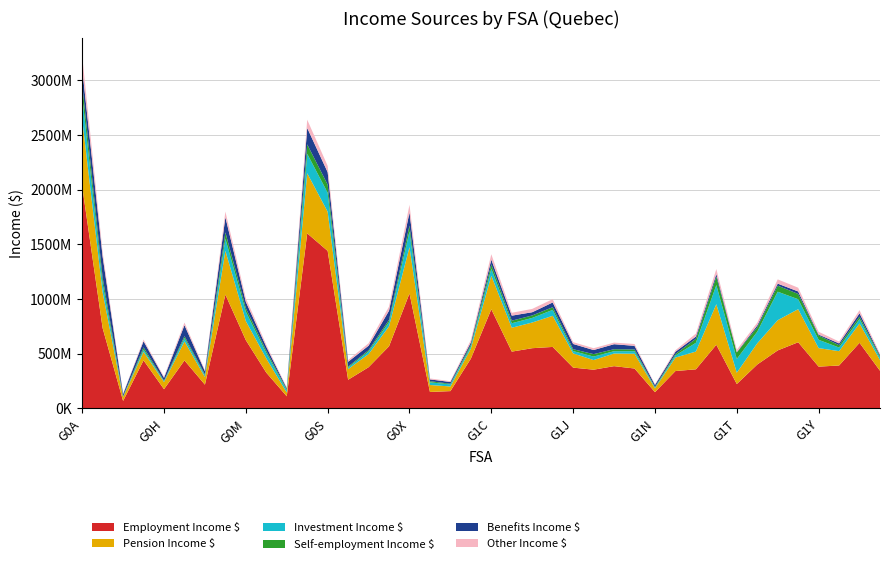

Reading left to right, transcribe all the data shown in this chart.

Employment Income $: G0A=2029630000	G0C=733623000	G0E=68140000	G0G=439048000	G0H=175427000	G0J=438144000	G0K=216779000	G0L=1039814000	G0M=623470000	G0N=326527000	G0P=110516000	G0R=1599467000	G0S=1439148000	G0T=261631000	G0V=376128000	G0W=567650000	G0X=1050415000	G0Y=150079000	G0Z=157902000	G1B=454590000	G1C=905997000	G1E=518799000	G1G=550058000	G1H=561582000	G1J=372413000	G1K=353680000	G1L=385891000	G1M=364383000	G1N=148284000	G1P=341299000	G1R=356922000	G1S=581369000	G1T=222514000	G1V=400842000	G1W=529772000	G1X=604400000	G1Y=381538000	G2A=391988000	G2B=599221000	G2C=343916000
Pension Income $: G0A=613612000	G0C=326773000	G0E=35044000	G0G=78184000	G0H=65504000	G0J=174650000	G0K=69757000	G0L=400217000	G0M=174530000	G0N=129560000	G0P=34503000	G0R=549634000	G0S=357766000	G0T=97647000	G0V=119664000	G0W=182119000	G0X=423380000	G0Y=63632000	G0Z=42462000	G1B=92370000	G1C=306338000	G1E=218122000	G1G=234729000	G1H=284400000	G1J=129923000	G1K=87927000	G1L=115280000	G1M=134966000	G1N=35178000	G1P=123051000	G1R=162528000	G1S=370536000	G1T=103620000	G1V=193863000	G1W=276251000	G1X=302098000	G1Y=169328000	G2A=130853000	G2B=176361000	G2C=97412000
Investment Income $: G0A=212043000	G0C=79218000	G0E=3751000	G0G=19686000	G0H=7375000	G0J=29530000	G0K=15762000	G0L=110843000	G0M=85839000	G0N=50721000	G0P=19982000	G0R=177375000	G0S=173737000	G0T=14089000	G0V=23815000	G0W=39259000	G0X=143788000	G0Y=24448000	G0Z=18849000	G1B=19582000	G1C=64731000	G1E=41245000	G1G=41862000	G1H=54161000	G1J=21260000	G1K=31899000	G1L=21318000	G1M=23119000	G1N=6286000	G1P=19455000	G1R=80027000	G1S=174993000	G1T=125670000	G1V=106155000	G1W=260250000	G1X=91044000	G1Y=75766000	G2A=33203000	G2B=40249000	G2C=22347000
Self-employment Income $: G0A=111237000	G0C=55625000	G0E=3795000	G0G=20810000	G0H=5047000	G0J=17674000	G0K=8090000	G0L=57583000	G0M=31689000	G0N=19545000	G0P=8697000	G0R=86480000	G0S=74140000	G0T=8286000	G0V=12146000	G0W=20305000	G0X=53828000	G0Y=10427000	G0Z=5984000	G1B=16089000	G1C=39775000	G1E=23359000	G1G=22802000	G1H=24645000	G1J=17293000	G1K=22335000	G1L=18510000	G1M=16092000	G1N=6322000	G1P=12853000	G1R=36670000	G1S=77112000	G1T=58718000	G1V=40297000	G1W=55331000	G1X=48371000	G1Y=39702000	G2A=21102000	G2B=23008000	G2C=12187000
Benefits Income $: G0A=138713000	G0C=191333000	G0E=19923000	G0G=55913000	G0H=25828000	G0J=100274000	G0K=29467000	G0L=138889000	G0M=58191000	G0N=37025000	G0P=10912000	G0R=149713000	G0S=113673000	G0T=44316000	G0V=40977000	G0W=83655000	G0X=119976000	G0Y=16385000	G0Z=16055000	G1B=20810000	G1C=42875000	G1E=45870000	G1G=29318000	G1H=43182000	G1J=47681000	G1K=37405000	G1L=45454000	G1M=33033000	G1N=17907000	G1P=21082000	G1R=20241000	G1S=24013000	G1T=3746000	G1V=16681000	G1W=18486000	G1X=22798000	G1Y=8220000	G2A=16796000	G2B=30522000	G2C=12032000
Other Income $: G0A=115573000	G0C=39864000	G0E=3445000	G0G=15237000	G0H=10031000	G0J=24216000	G0K=8942000	G0L=51378000	G0M=32293000	G0N=18170000	G0P=6303000	G0R=75471000	G0S=57620000	G0T=15287000	G0V=22350000	G0W=37446000	G0X=69247000	G0Y=8583000	G0Z=7267000	G1B=20925000	G1C=48941000	G1E=26219000	G1G=30330000	G1H=30297000	G1J=16864000	G1K=16670000	G1L=14596000	G1M=16631000	G1N=5401000	G1P=13514000	G1R=26798000	G1S=45248000	G1T=21313000	G1V=25480000	G1W=38794000	G1X=34125000	G1Y=25495000	G2A=16870000	G2B=28225000	G2C=12737000